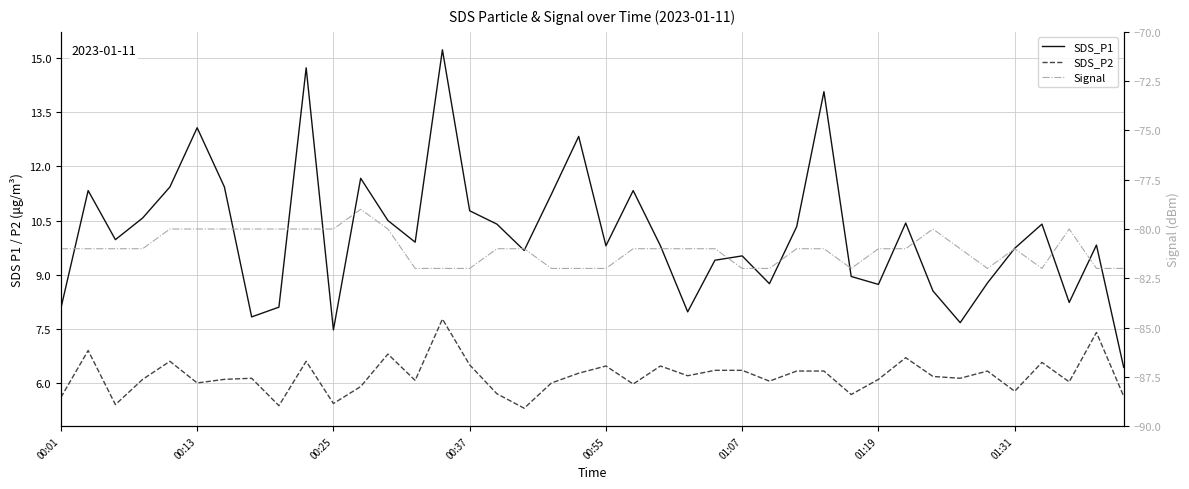

What is the average value of the Signal series?

-81.0